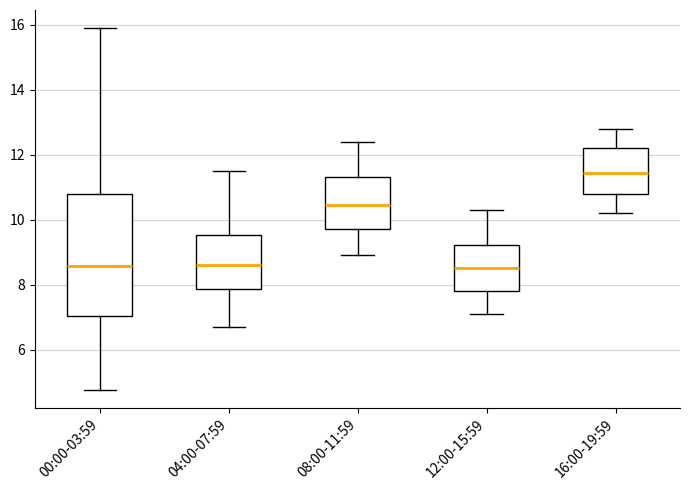

Where is the lower edge of the box for 12:00-15:59 on the y-axis? The values are not printed on the chart, so give them approximately, as read against the axis.

7.8